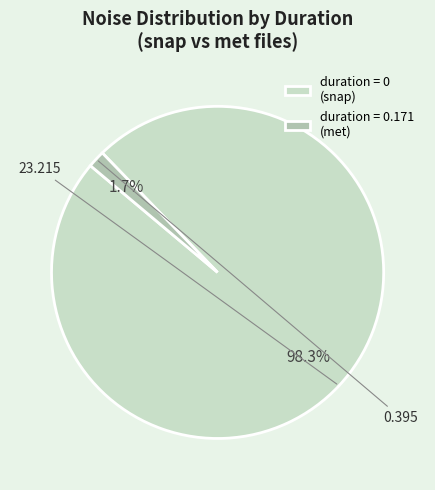

Rank the categories by value from lowest to highest.

duration = 0.171 (met), duration = 0 (snap)